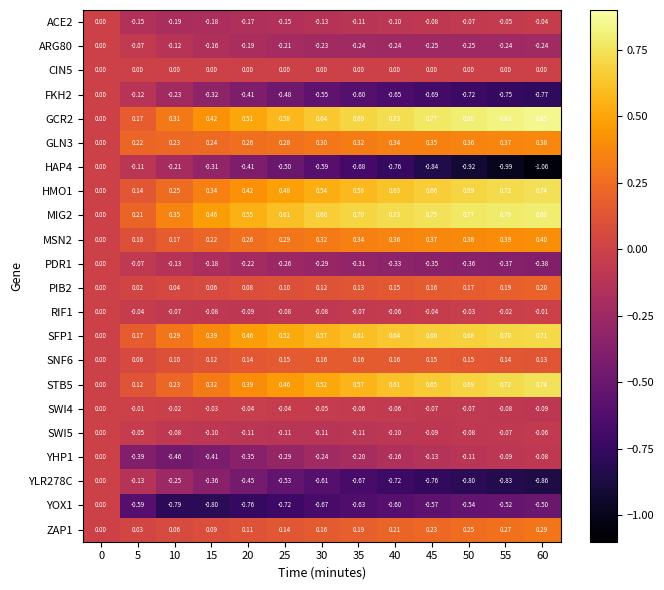

At which category does the chart reach its minimum across all series?

60